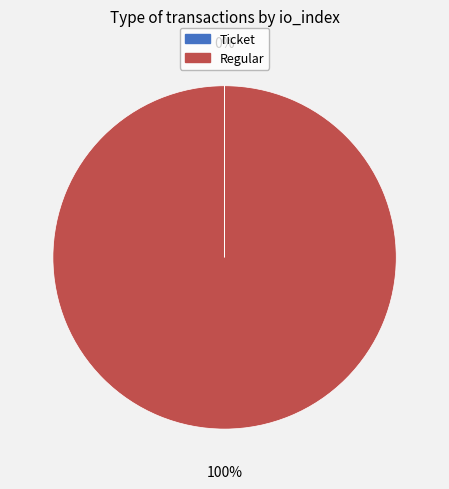

Is there any slice that represents more than half of the pie?

Yes